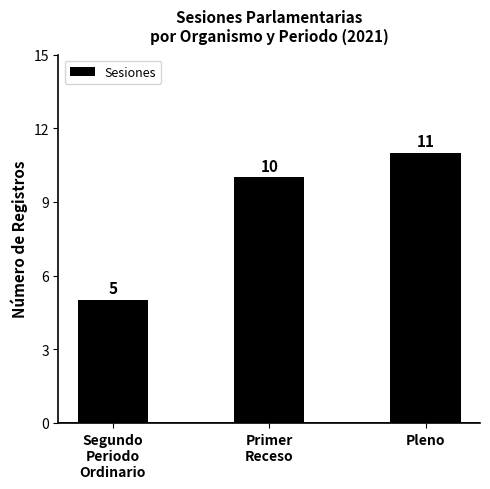

Reading left to right, list all the values displayed in this chart.

Segundo
Periodo
Ordinario=5	Primer
Receso=10	Pleno=11